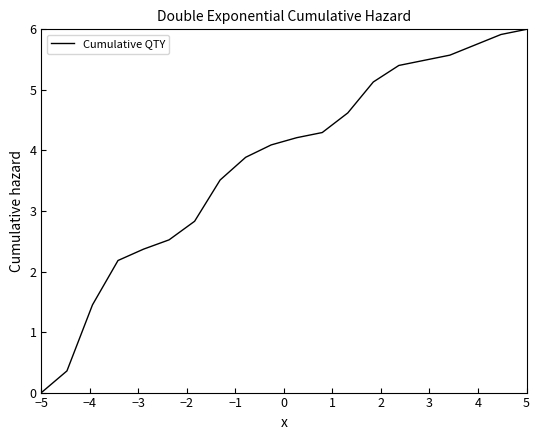

Reading right to left, what are all the values shown in this chart?

6.0	5.9	5.7	5.6	5.5	5.4	5.1	4.6	4.3	4.2	4.1	3.9	3.5	2.8	2.5	2.4	2.2	1.4	0.4	0.0